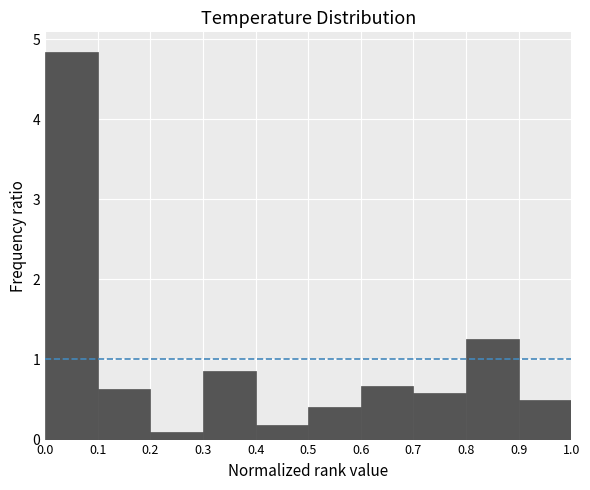

Reading left to right, transcribe this chart: for each bar, give the range it covers on the x-axis and its height. The values are not printed on the chart, so give them approximately, as read against the axis.

0.0 to 0.1: 4.8
0.1 to 0.2: 0.6
0.2 to 0.3: under 0.1
0.3 to 0.4: 0.9
0.4 to 0.5: 0.2
0.5 to 0.6: 0.4
0.6 to 0.7: 0.7
0.7 to 0.8: 0.6
0.8 to 0.9: 1.3
0.9 to 1.0: 0.5